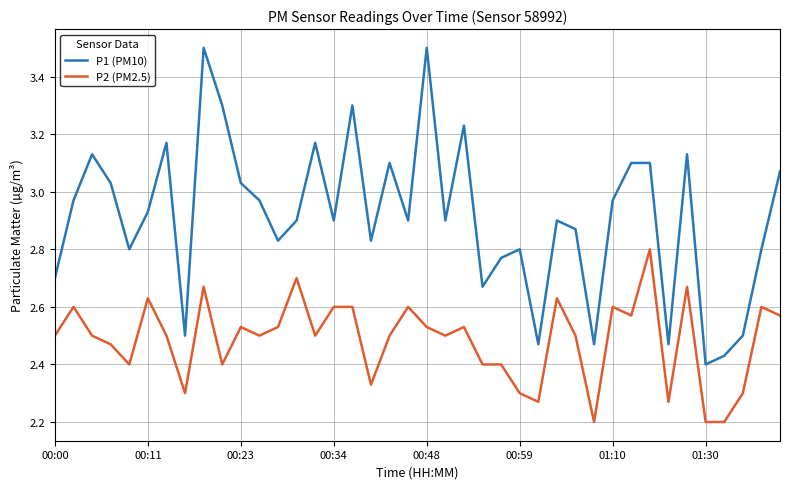

True or false: P2 (PM2.5) has more than 2 points higher than both neighbors.

True